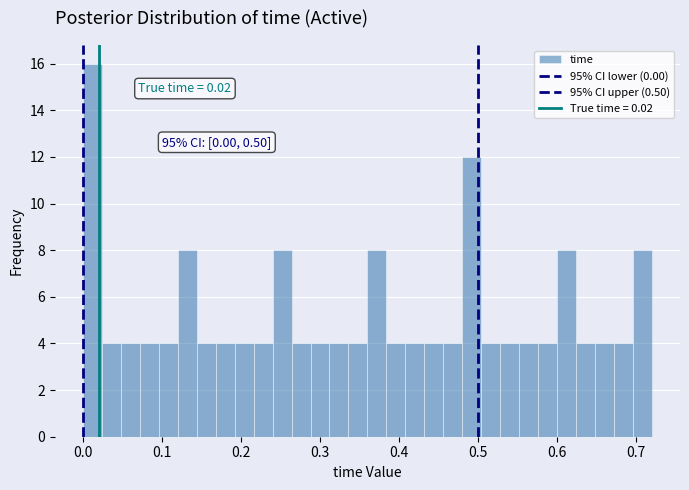

Read against the x-axis, roughly where is the centre of the tallest bar?

0.01